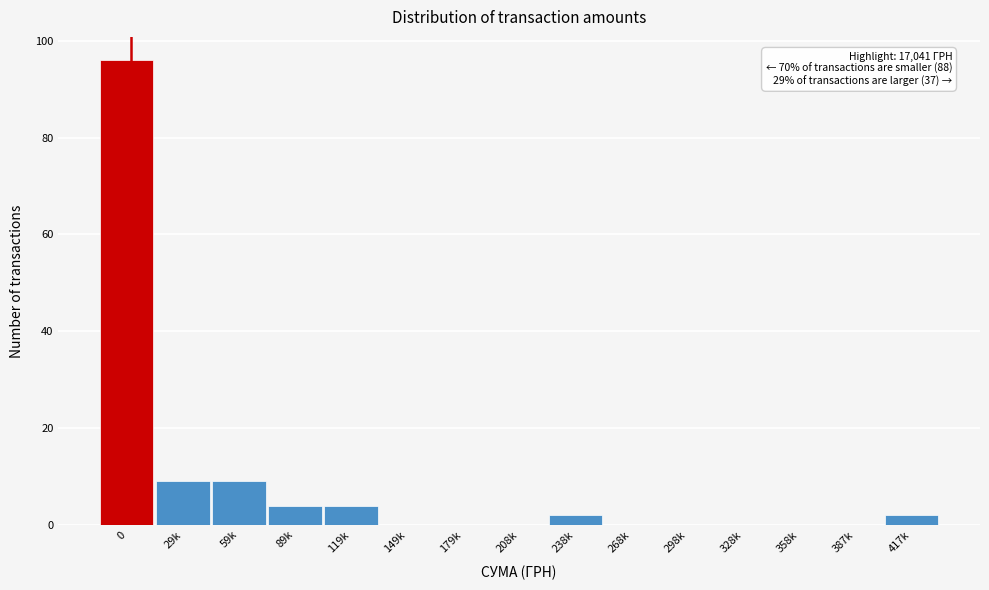

Reading left to right, transcribe all the data shown in this chart.

0=96	29k=9	59k=9	89k=4	119k=4	149k=0	179k=0	208k=0	238k=2	268k=0	298k=0	328k=0	358k=0	387k=0	417k=2